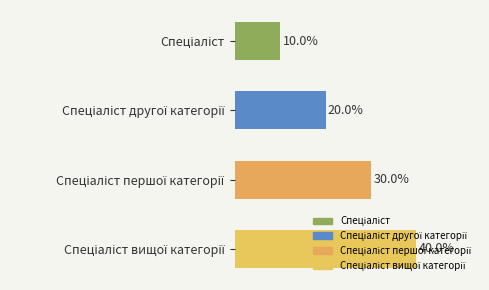

Are the bars horizontal?

Yes